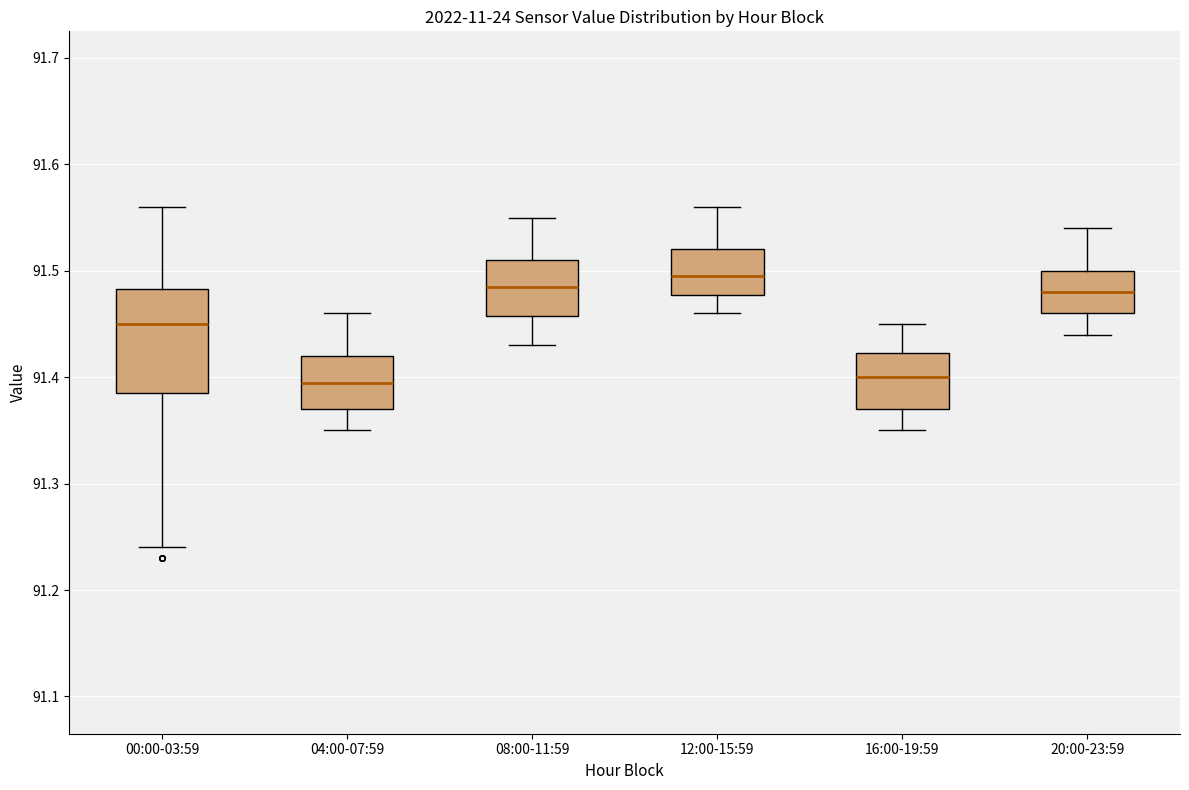

Which box is the tallest, from its lower edge to its upper edge?

00:00-03:59